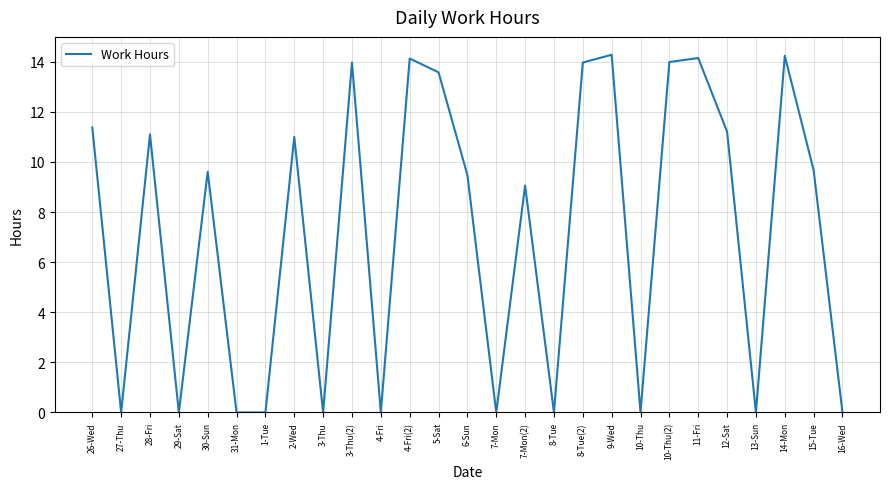

What position from the left is 10-Thu(2)?

21